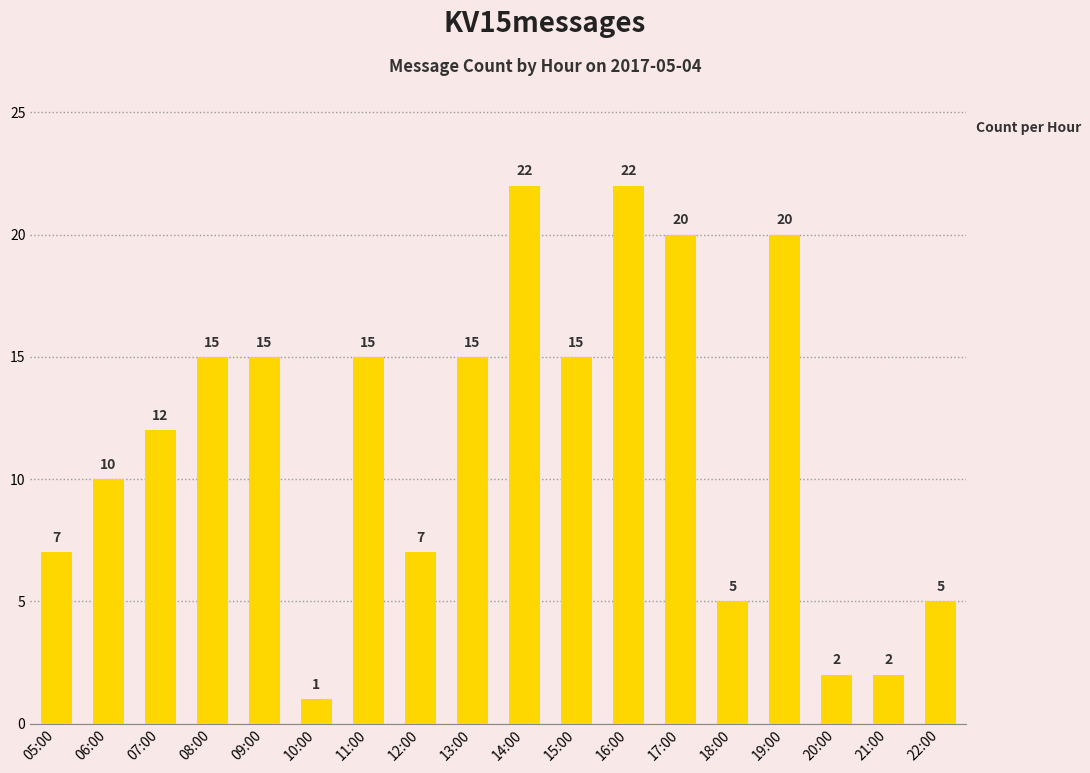

Reading right to left, transcribe all the data shown in this chart.

22:00=5	21:00=2	20:00=2	19:00=20	18:00=5	17:00=20	16:00=22	15:00=15	14:00=22	13:00=15	12:00=7	11:00=15	10:00=1	09:00=15	08:00=15	07:00=12	06:00=10	05:00=7